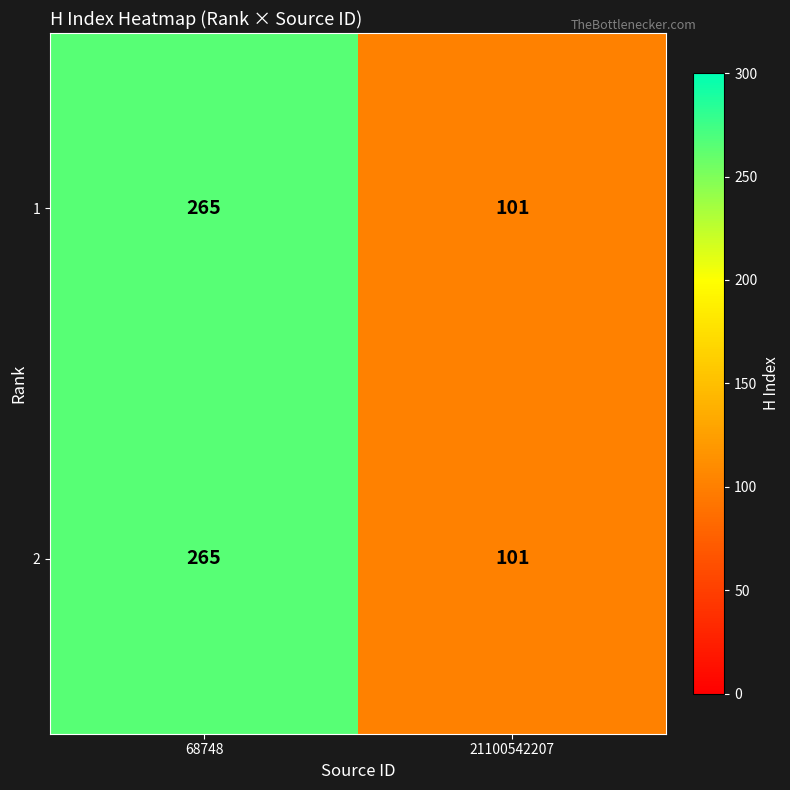

The value of 1 at 21100542207 is 101. True or false?

True